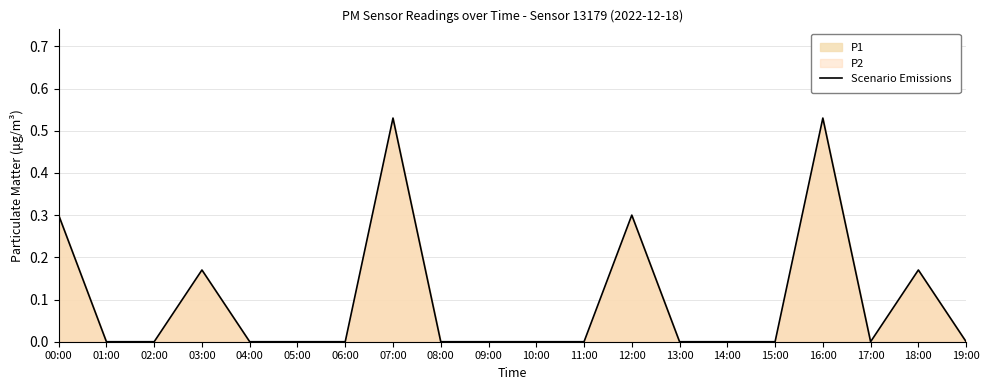

Reading right to left, extract all data points from this chart.

0.0	0.2	0.0	0.5	0.0	0.0	0.0	0.3	0.0	0.0	0.0	0.0	0.5	0.0	0.0	0.0	0.2	0.0	0.0	0.3